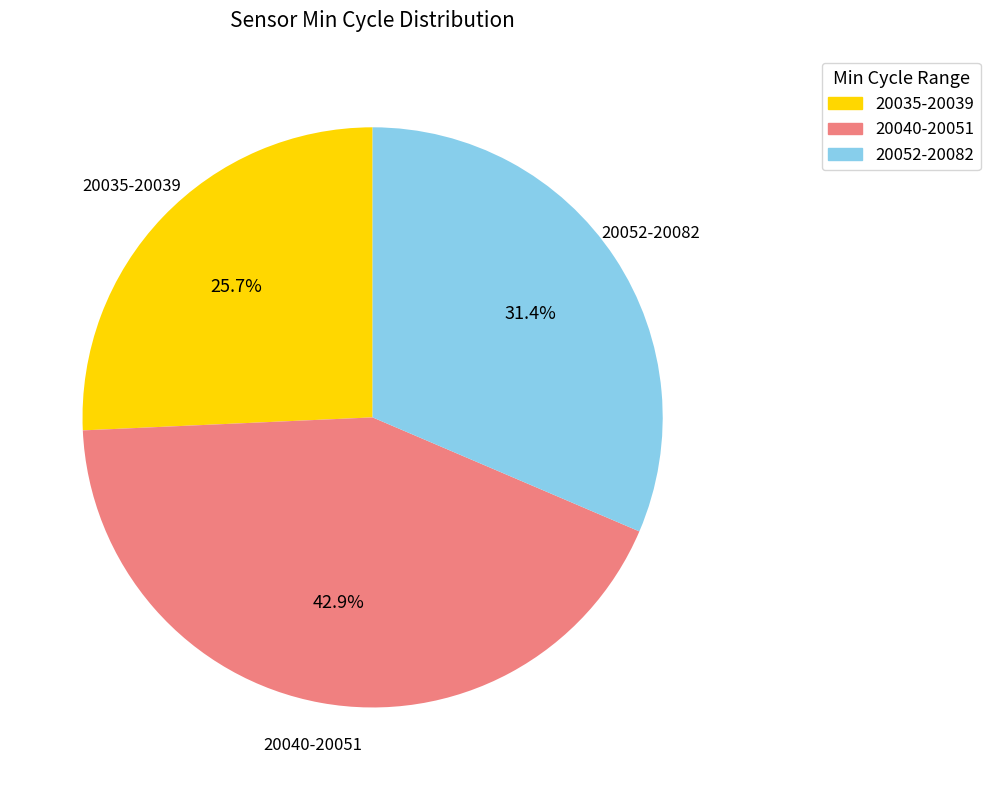

Is there a majority slice in this chart?

No